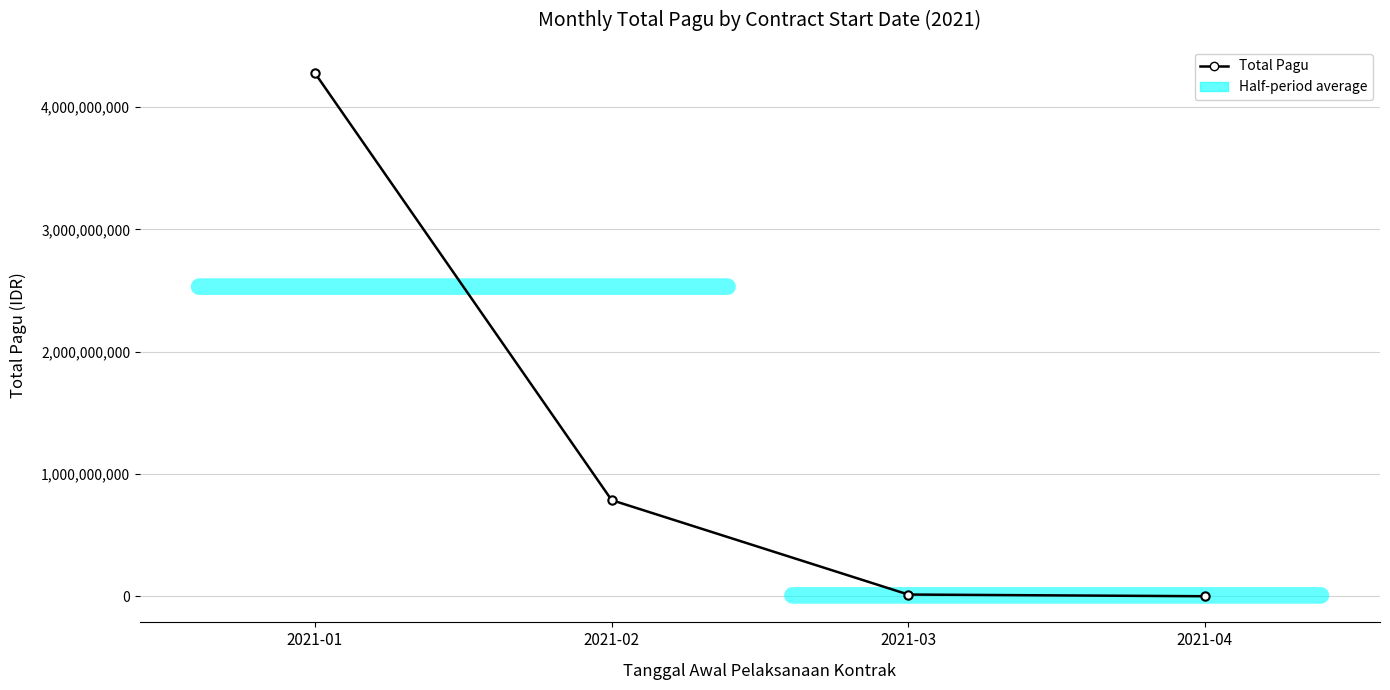

At which label is the value closest to 2139645956?

2021-02